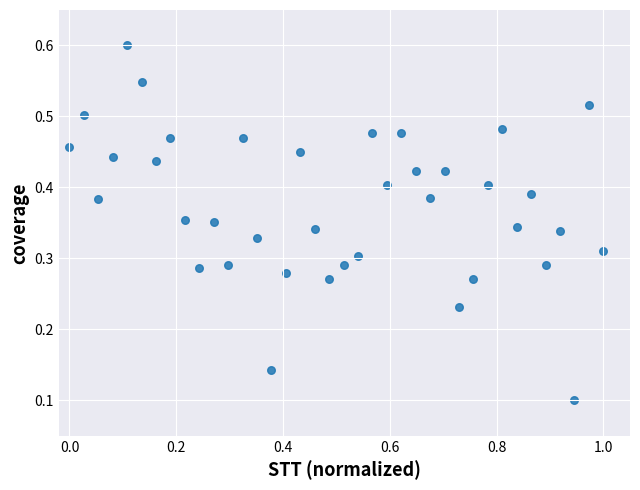

What is the range of X values (max minus min)?

1.0